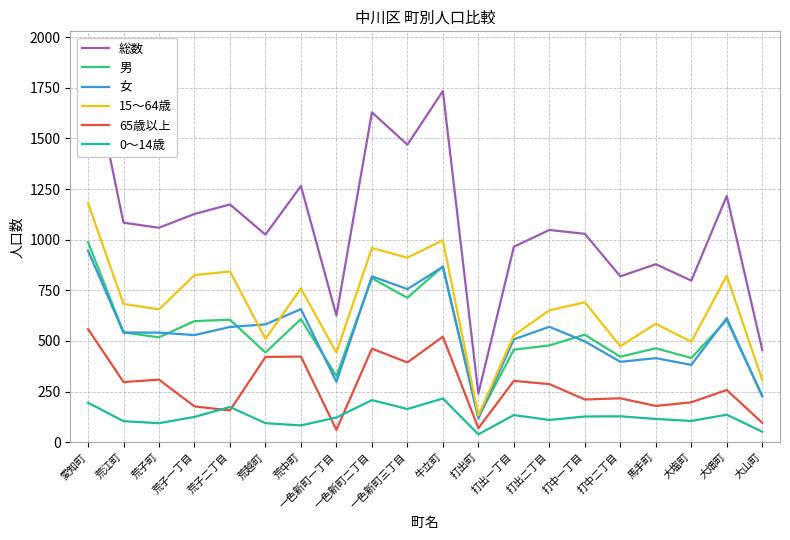

Which label corresponds to the largest value in the chart?

愛知町